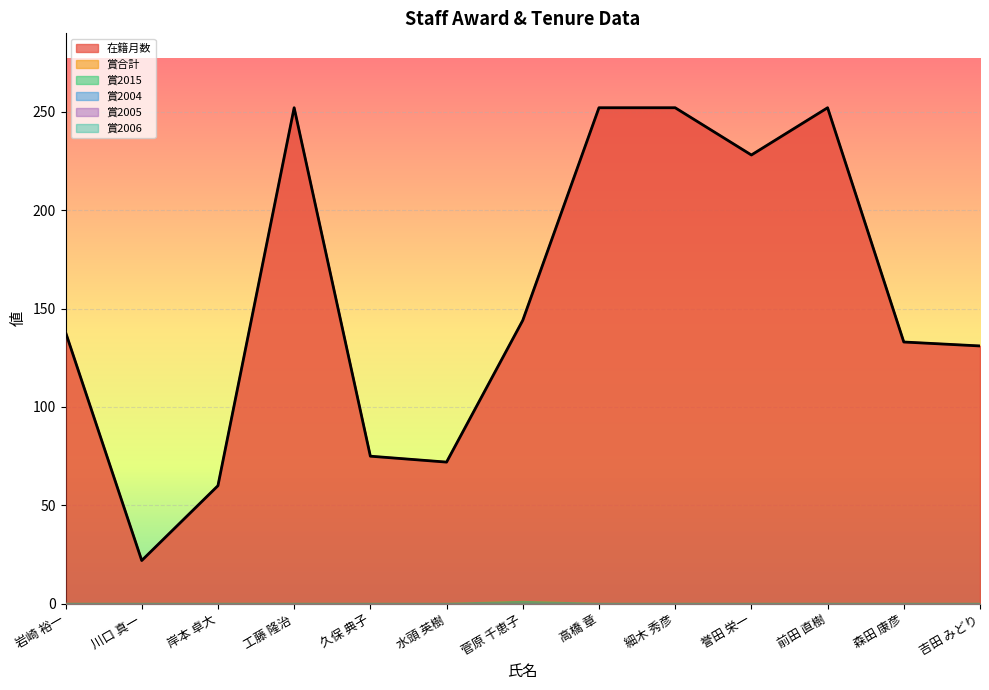

Is it true that 在籍月数 equals 330 at 前田 直樹?

False